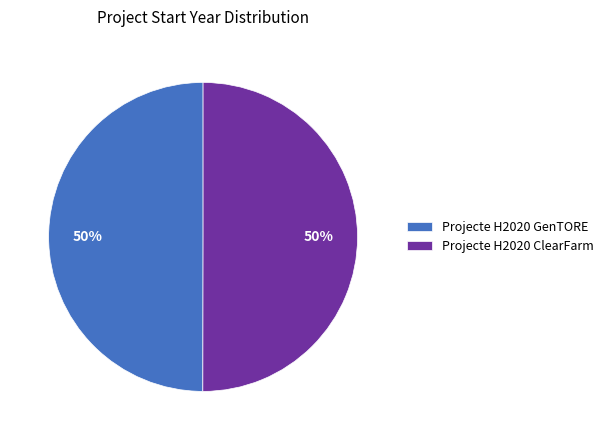

True or false: Projecte H2020 ClearFarm accounts for 64% of the total.

False